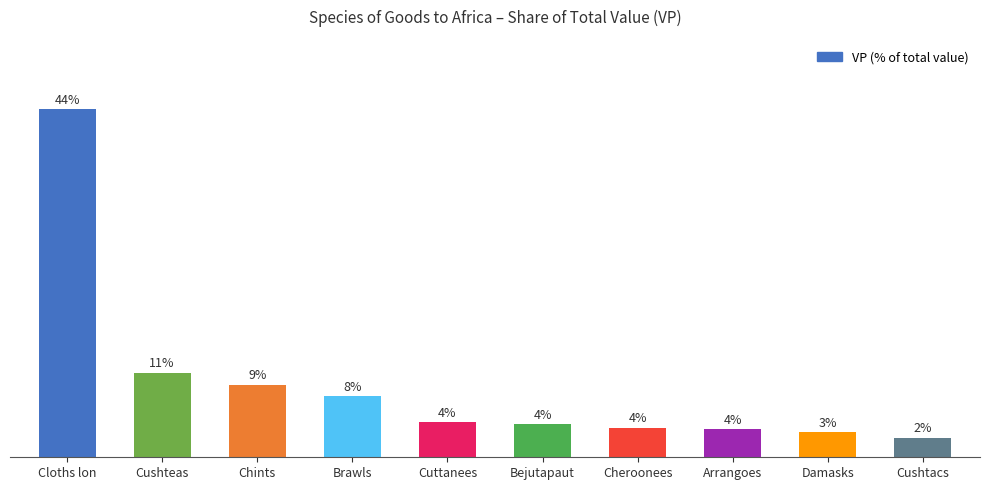

At which category does the chart reach its peak across all series?

Cloths lon